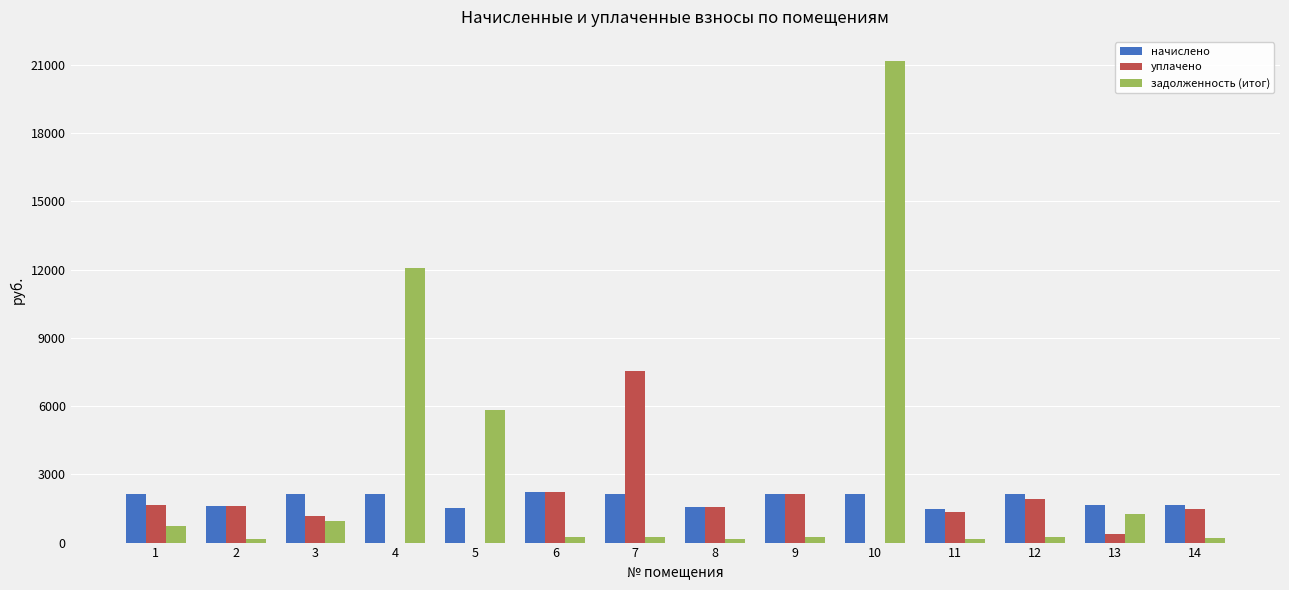

Are the bars grouped side by side (vs. stacked)?

Yes